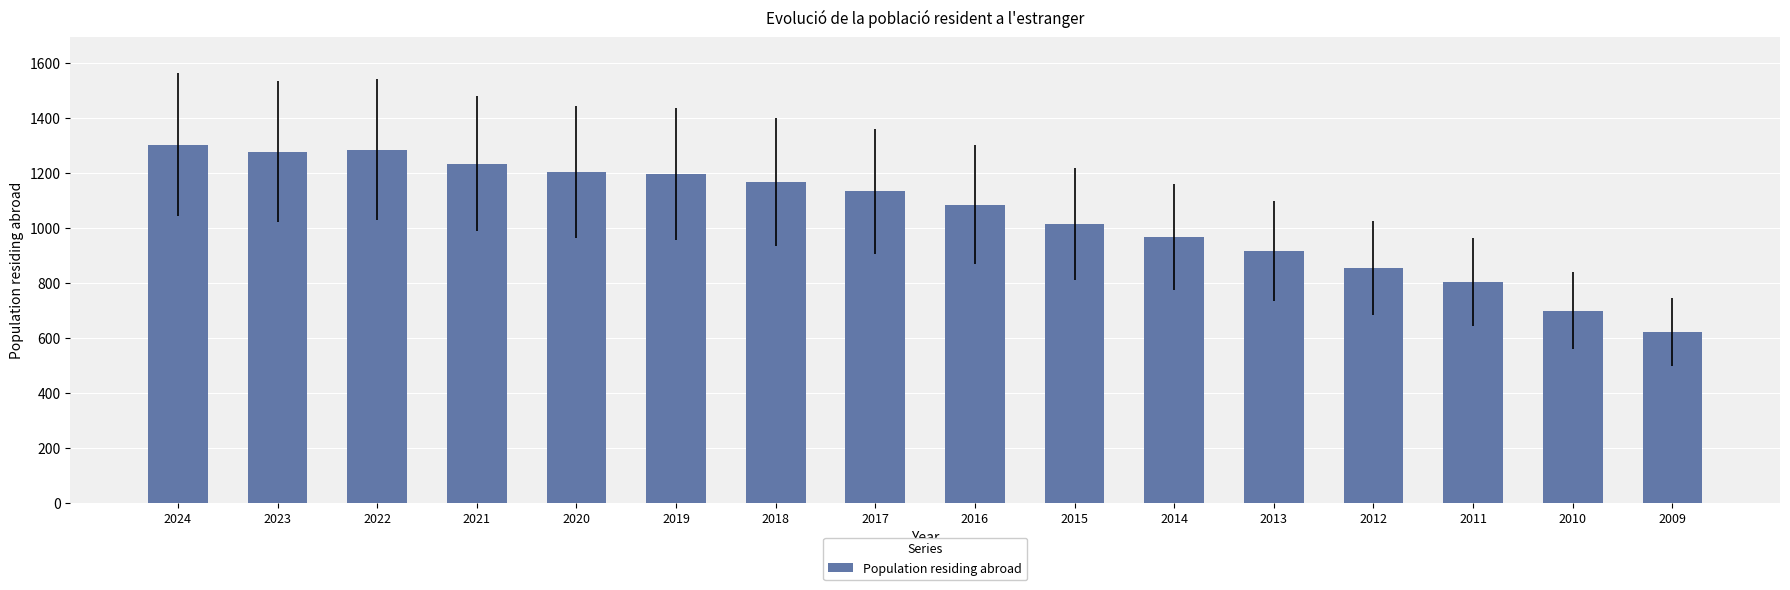

Are the bars horizontal?

No